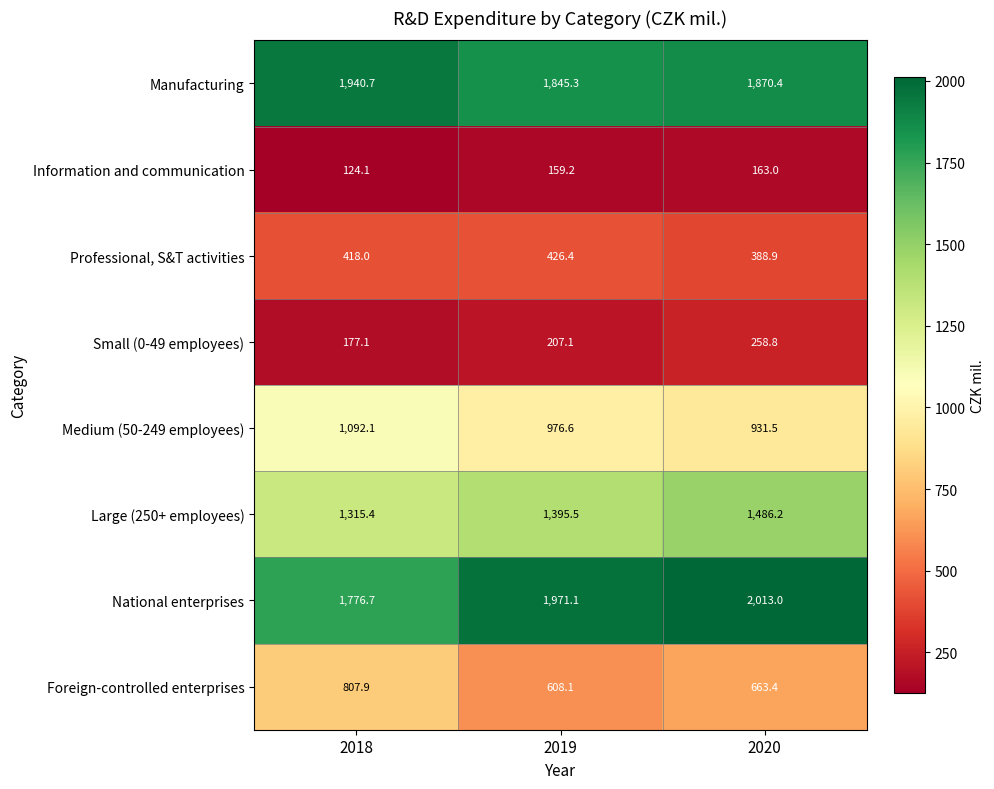

Is it true that Foreign-controlled enterprises equals 608.1 at 2019?

True